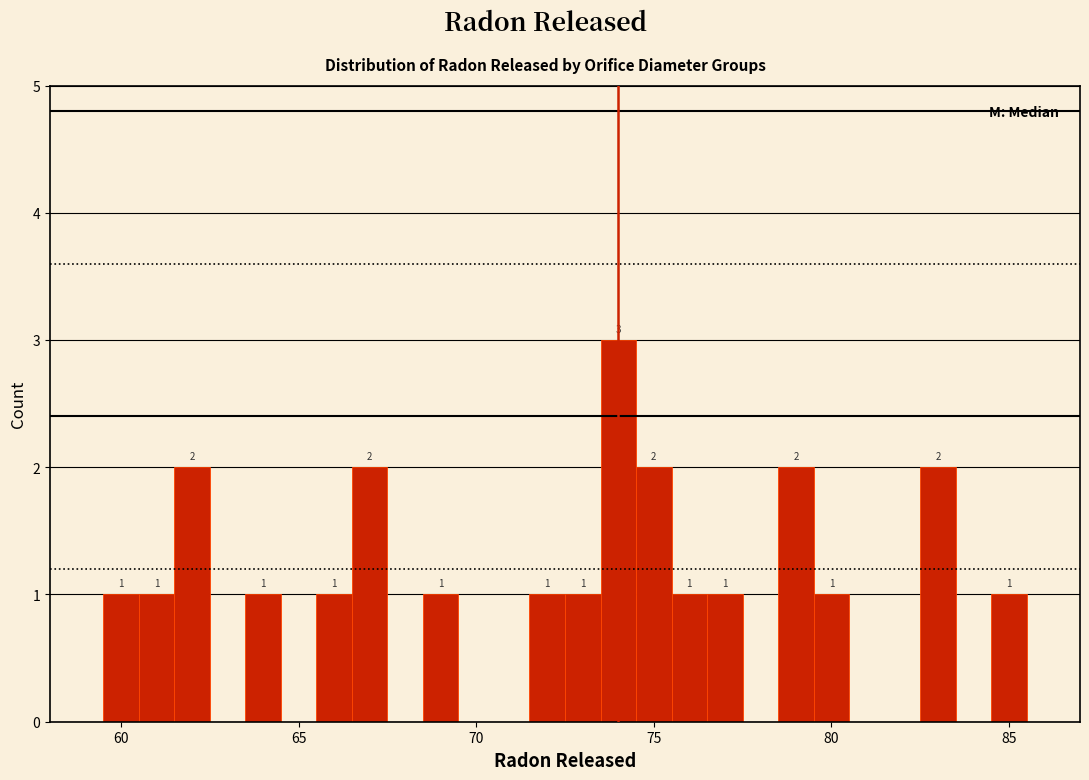

Read against the x-axis, roughly where is the centre of the tallest bar?

74.0